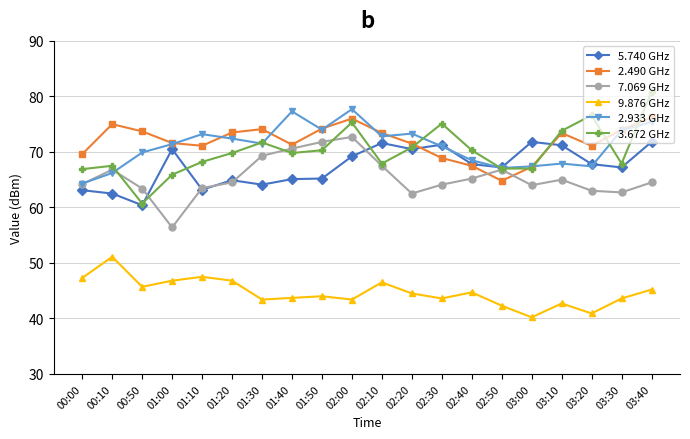

What are all the series names shown in the legend?

5.740 GHz, 2.490 GHz, 7.069 GHz, 9.876 GHz, 2.933 GHz, 3.672 GHz